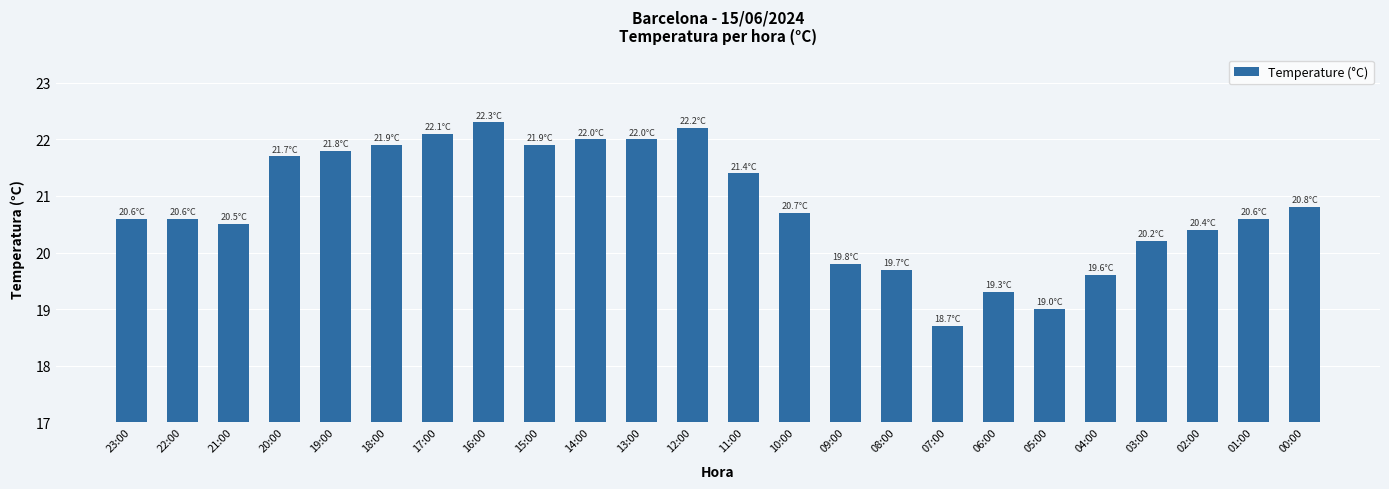

Reading left to right, list all the values displayed in this chart.

20.6	20.6	20.5	21.7	21.8	21.9	22.1	22.3	21.9	22.0	22.0	22.2	21.4	20.7	19.8	19.7	18.7	19.3	19.0	19.6	20.2	20.4	20.6	20.8